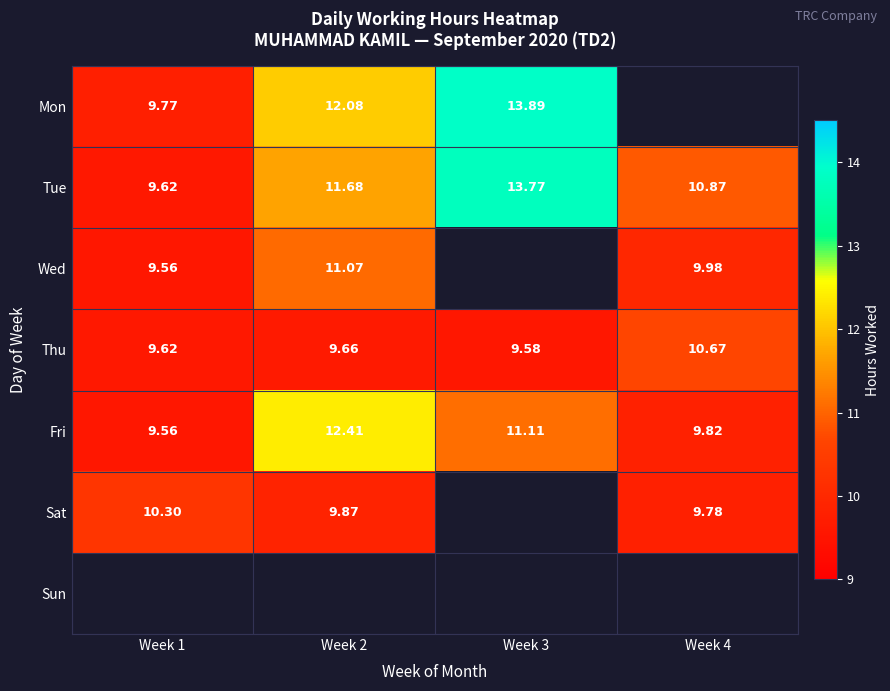

How many data points in Mon are above 13?

1